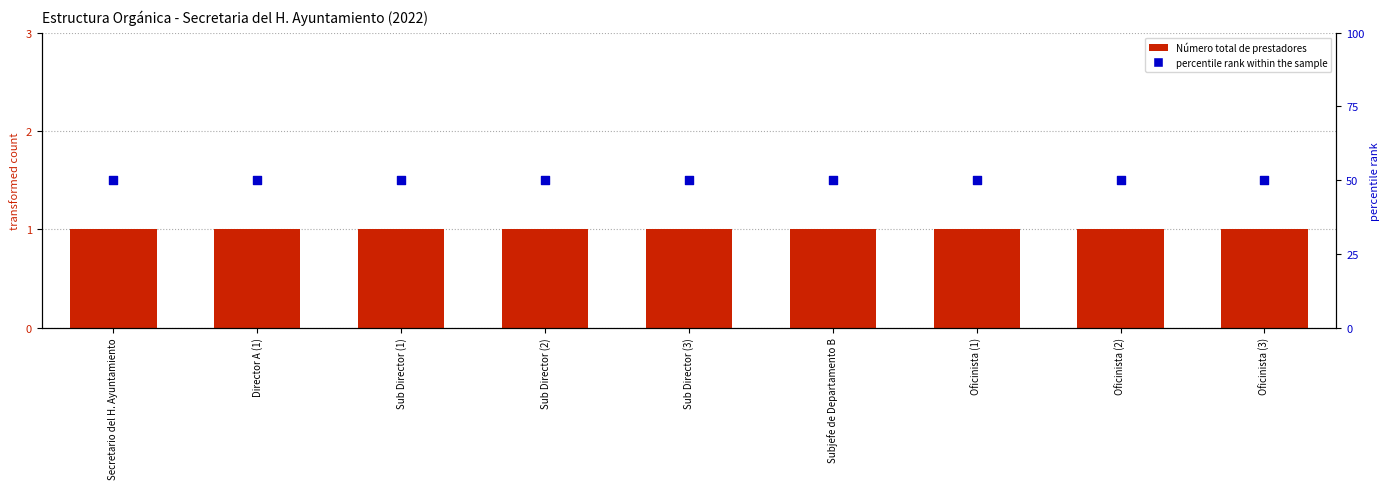

At which category is the sum across all series the highest?

Secretario del H. Ayuntamiento